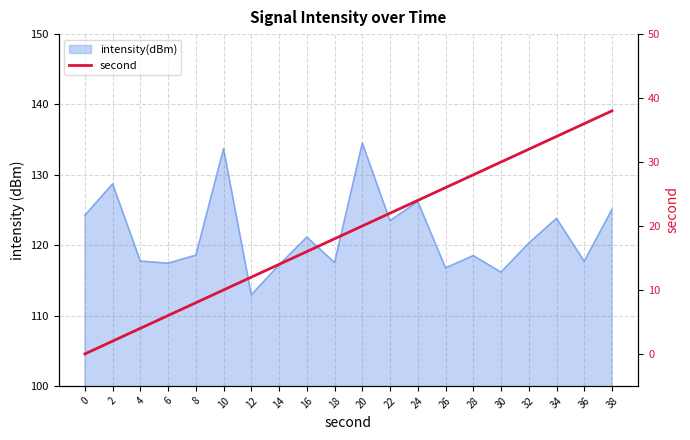

Is it true that the value at 30 is 30?

True